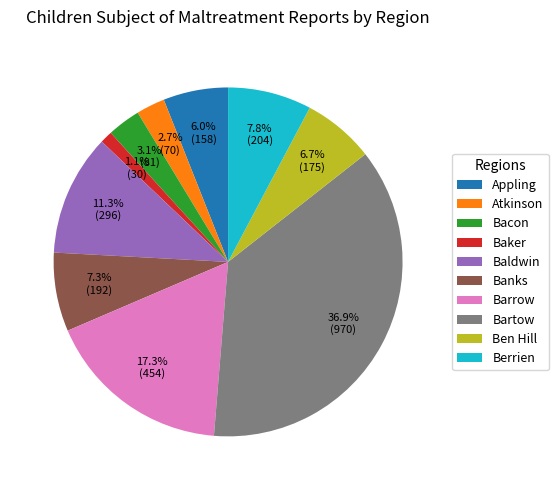

Which slice is the smallest?

Baker